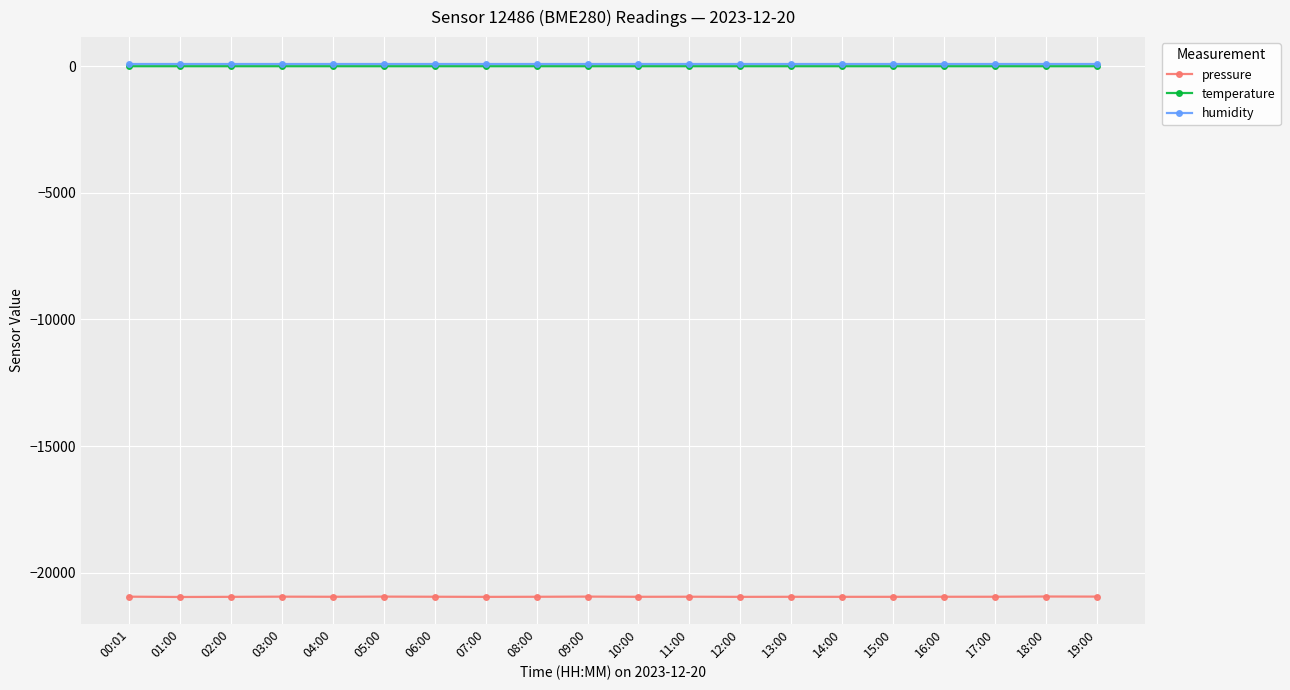

The humidity series shows 100.0 at 04:00. True or false?

True